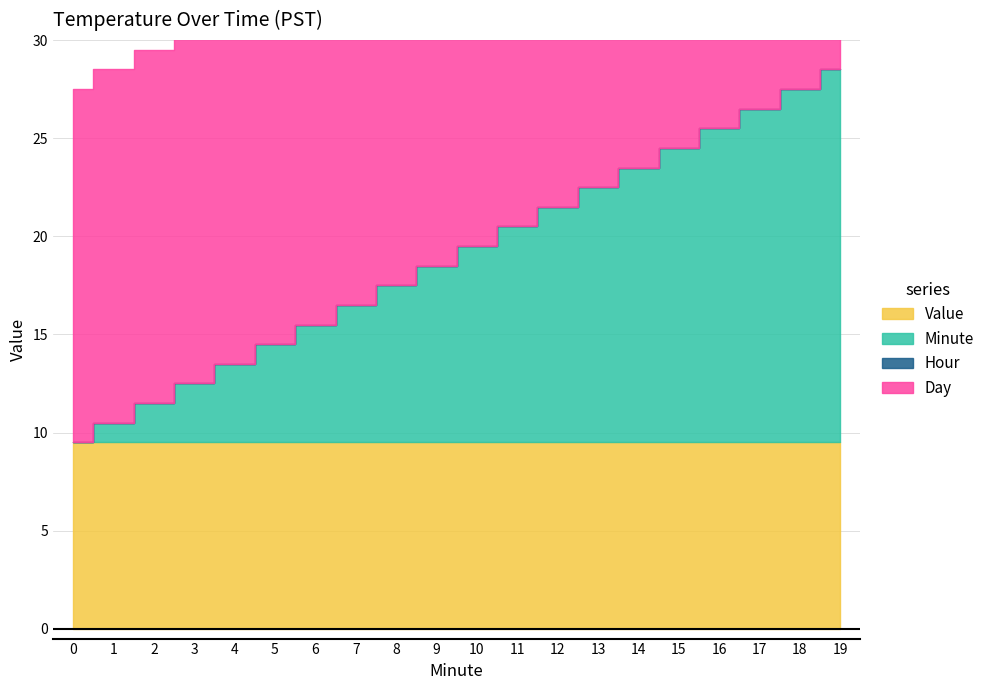

How many lines are shown in the chart?

4